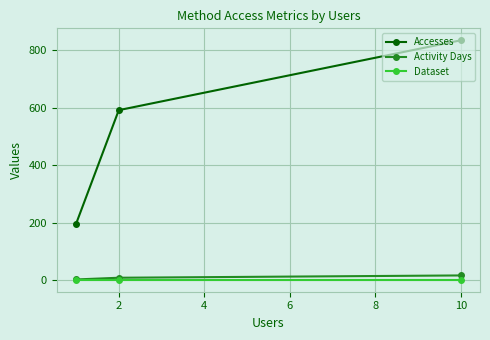

What is the value of the Accesses point at the 2nd from the left?

591